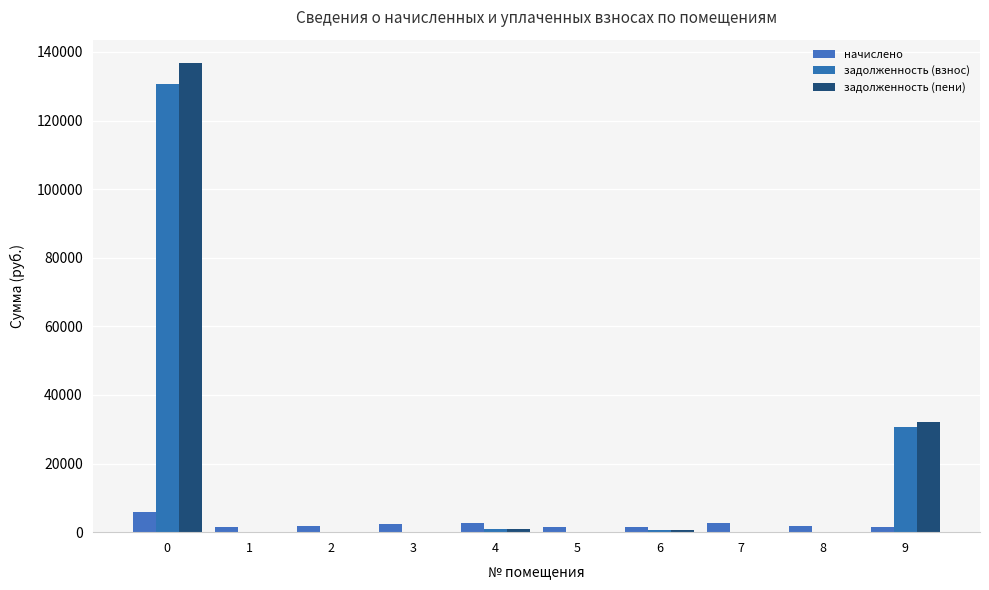

Where is задолженность (пени) nearest to the value 68371?

9